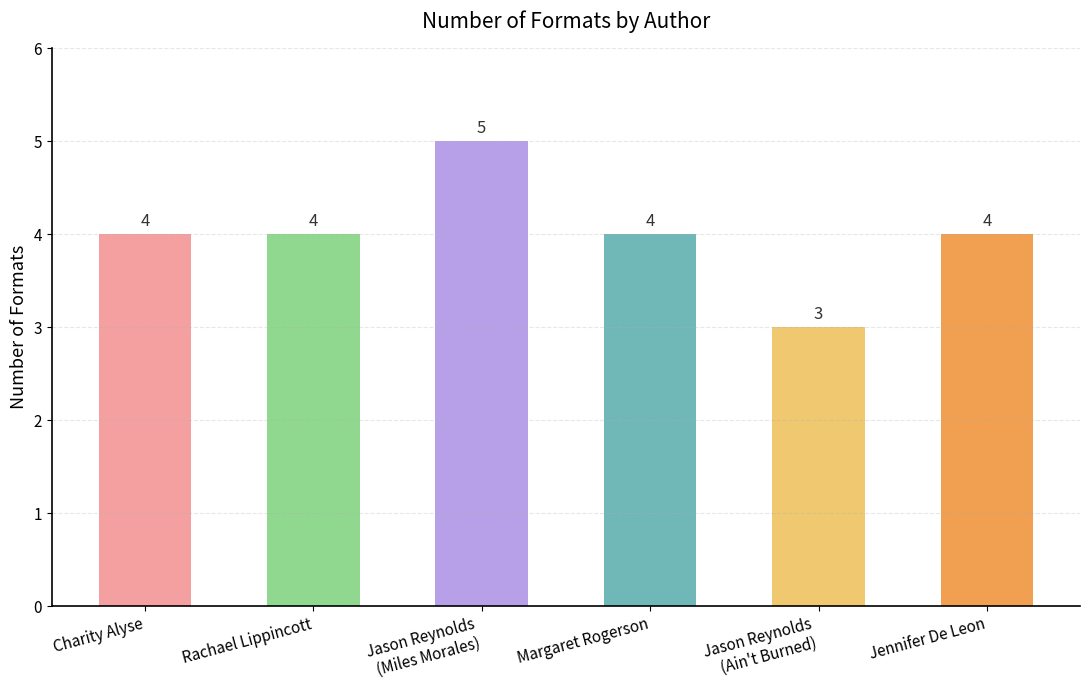

The value at Rachael Lippincott is 7. True or false?

False